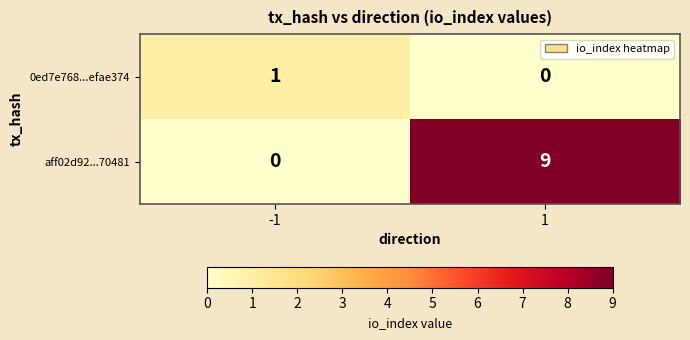

Count the number of data series in this chart.

2